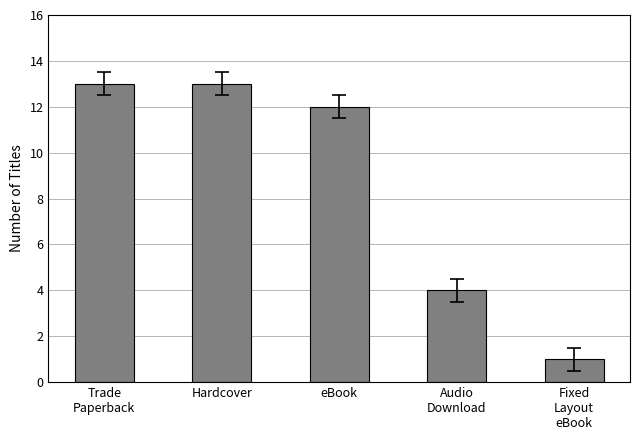

What is the ratio of the value at eBook to the value at Audio
Download?

3.0